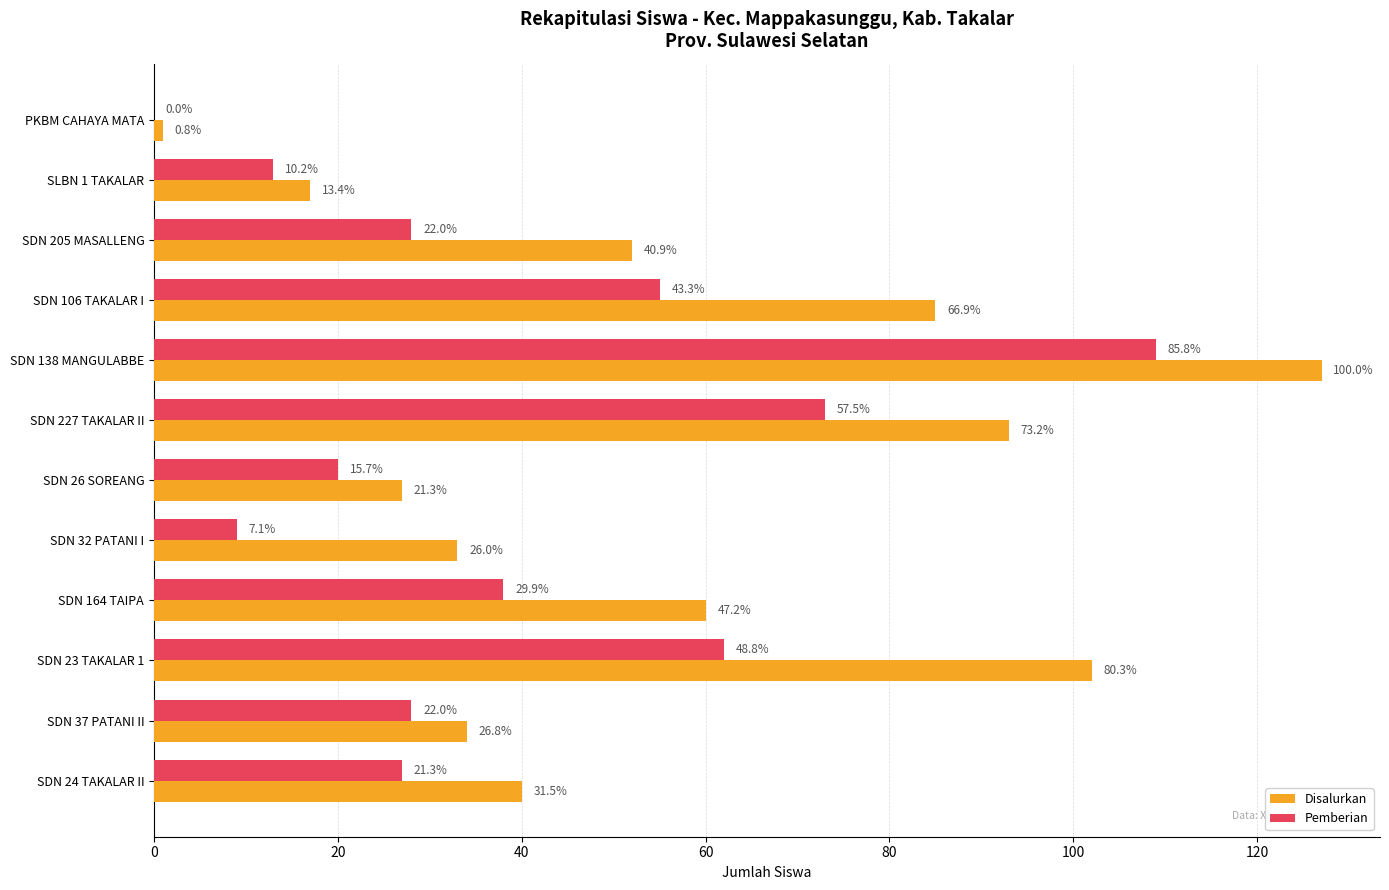

What are all the series names shown in the legend?

Disalurkan, Pemberian